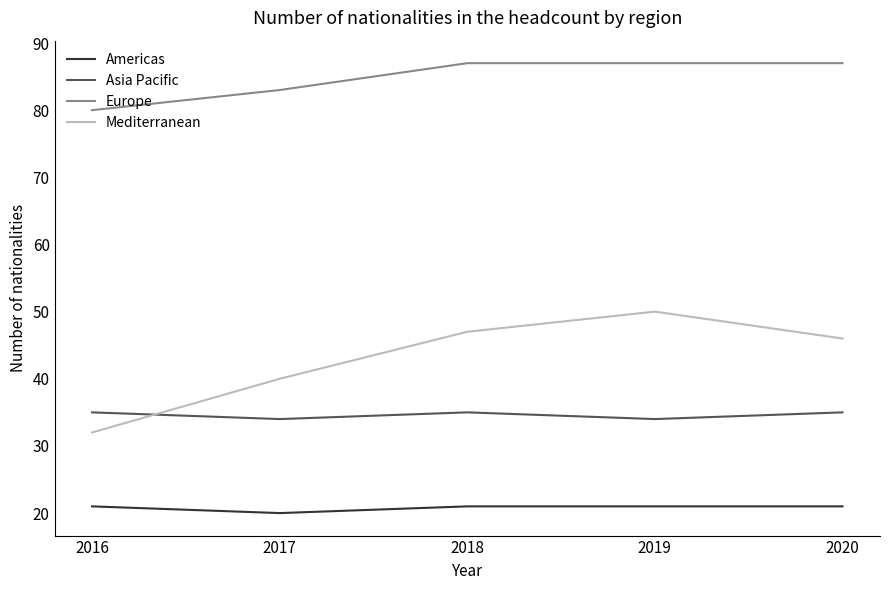

At how many categories does at least one series exceed 63?

5